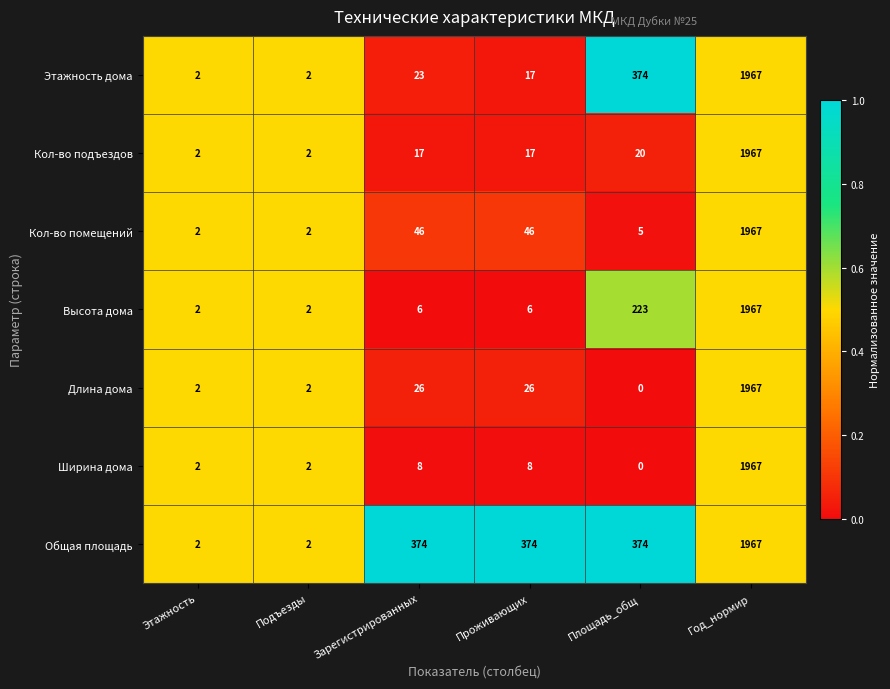

True or false: Этажность дома has a value of 2 at Подъезды.

True